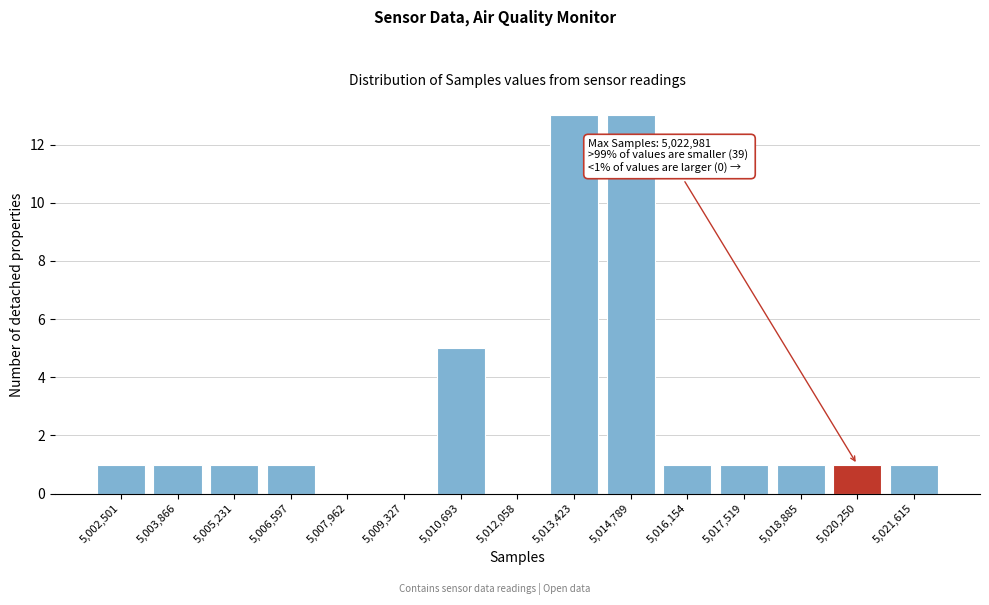

Reading left to right, extract all data points from this chart.

5,002,501=1	5,003,866=1	5,005,231=1	5,006,597=1	5,007,962=0	5,009,327=0	5,010,693=5	5,012,058=0	5,013,423=13	5,014,789=13	5,016,154=1	5,017,519=1	5,018,885=1	5,020,250=1	5,021,615=1